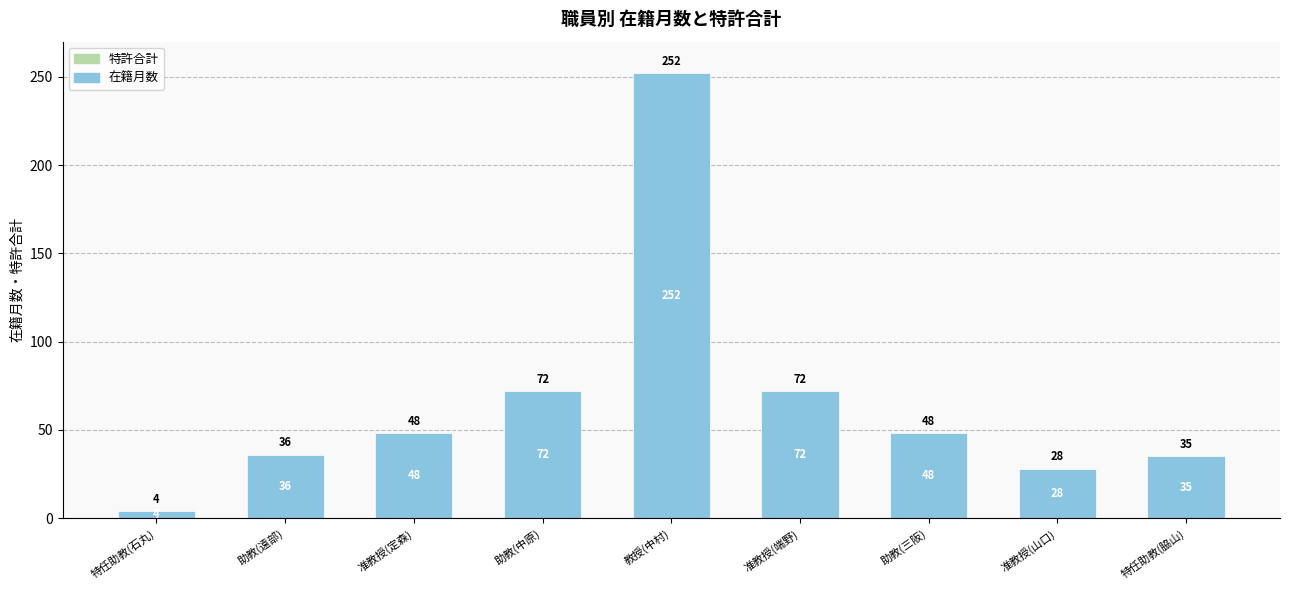

Does the chart contain any negative values?

No